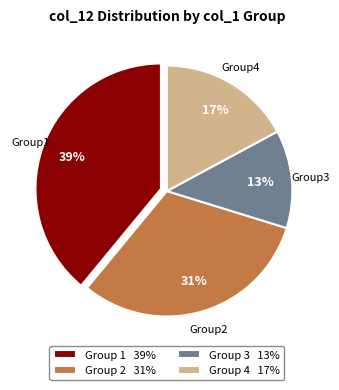

Is the sum of Group 1 39% and Group 3 13% greater than half?

Yes